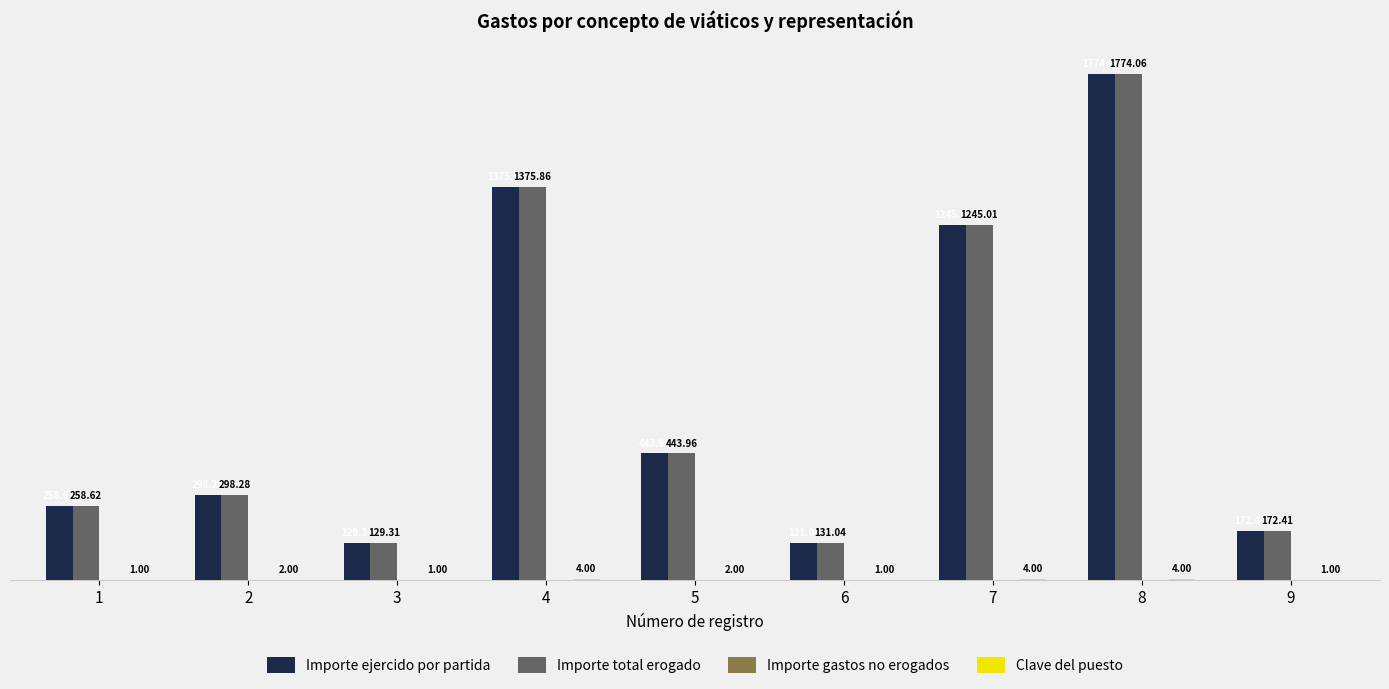

True or false: Importe ejercido por partida has a value of 104.3 at 2.

False